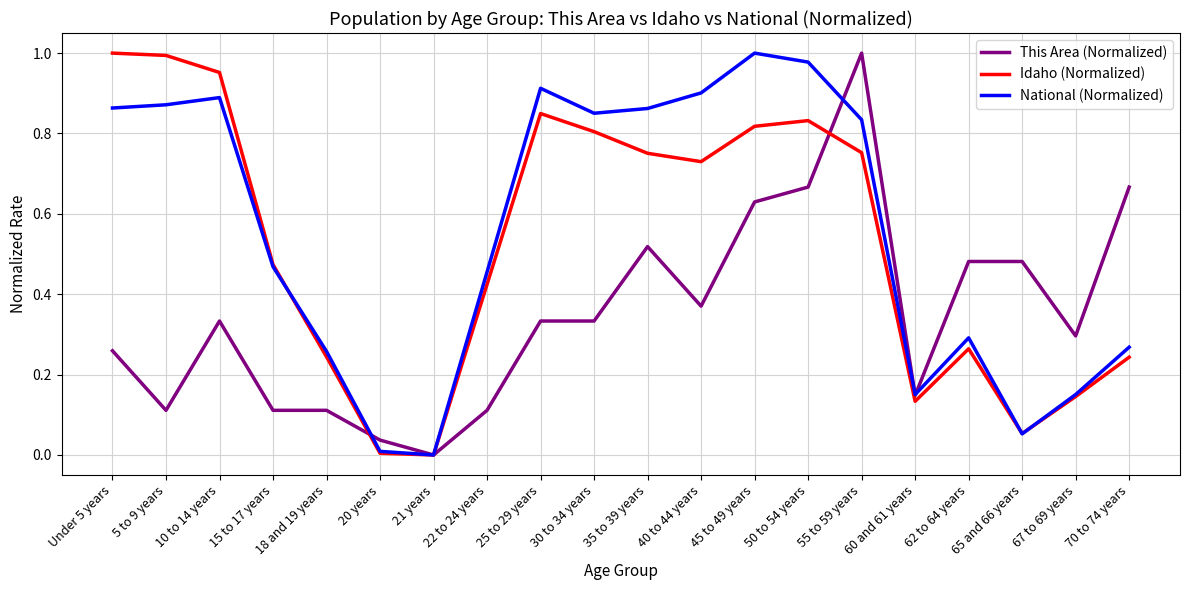

What position from the left is 20 years?

6